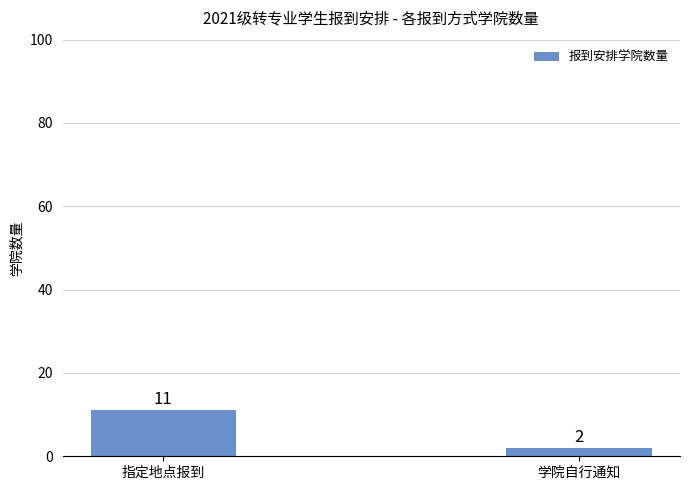

What is the sum of all values?

13